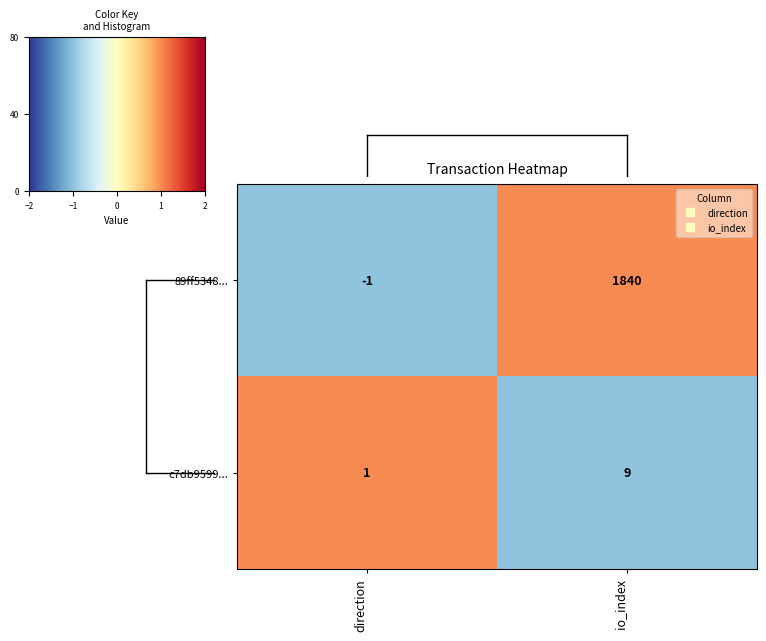

Where is 89ff5348... nearest to the value 919?

direction